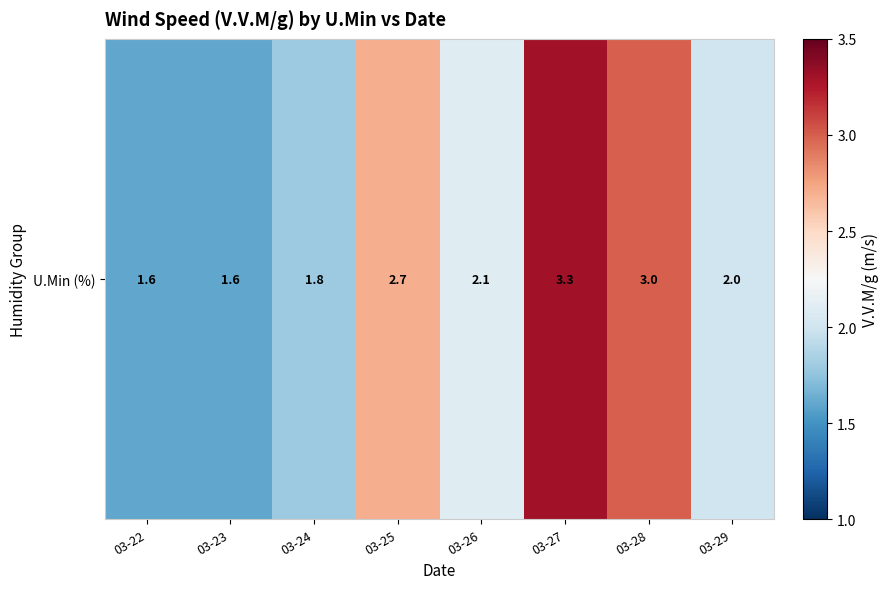

What is the difference between the maximum and minimum values?

1.7